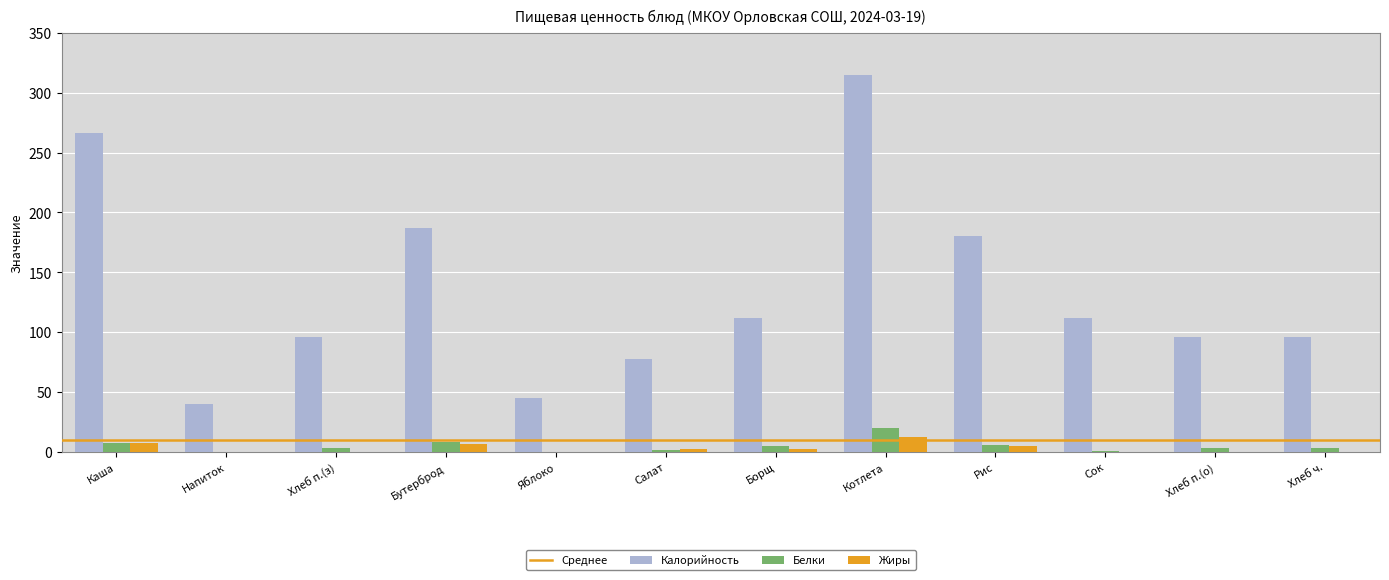

The value of Белки at Каша is 8.0. True or false?

True